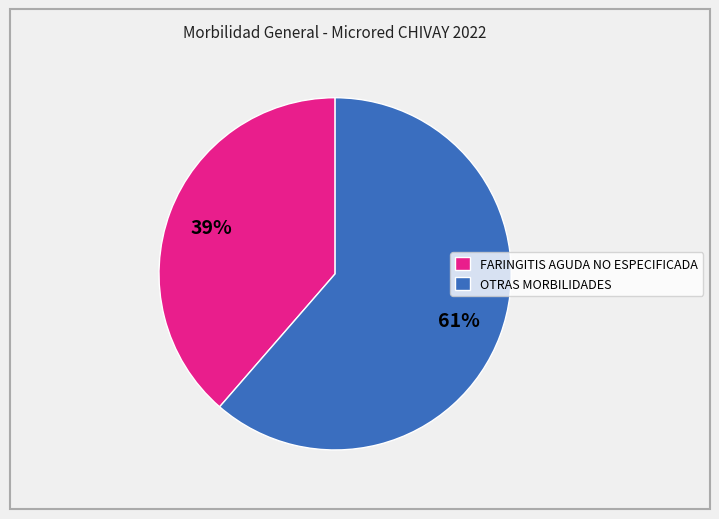

To the nearest percent, what is the average slice percentage?

50%